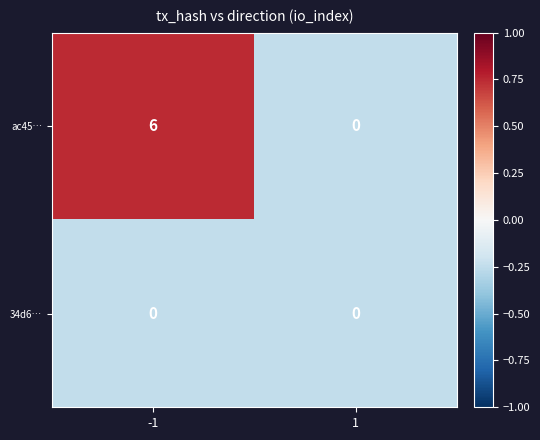

Which series has the largest total across all categories?

ac45…